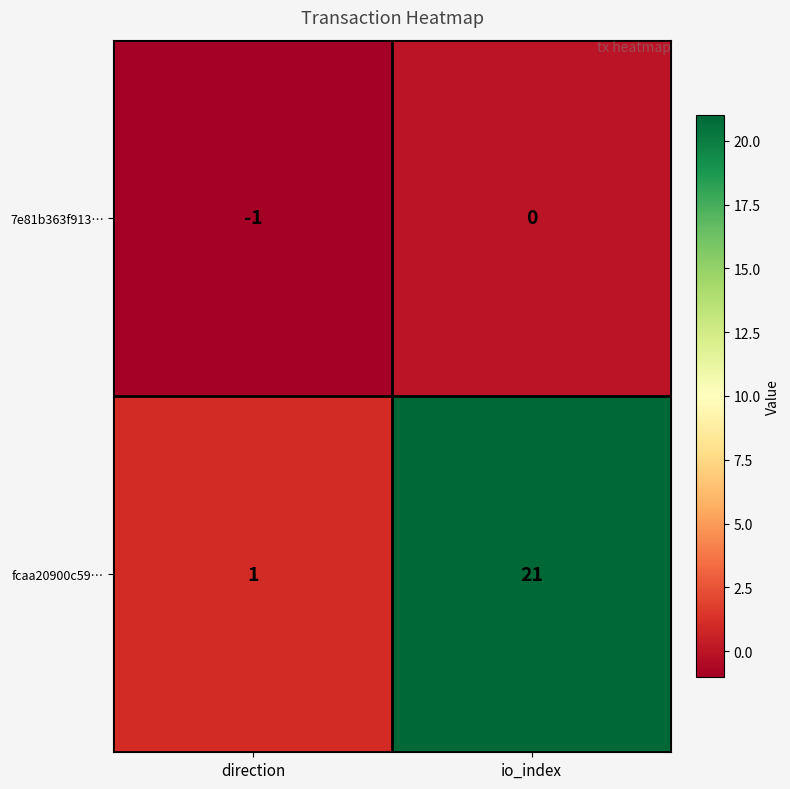

How many values in the 7e81b363f913… series are below 0?

1